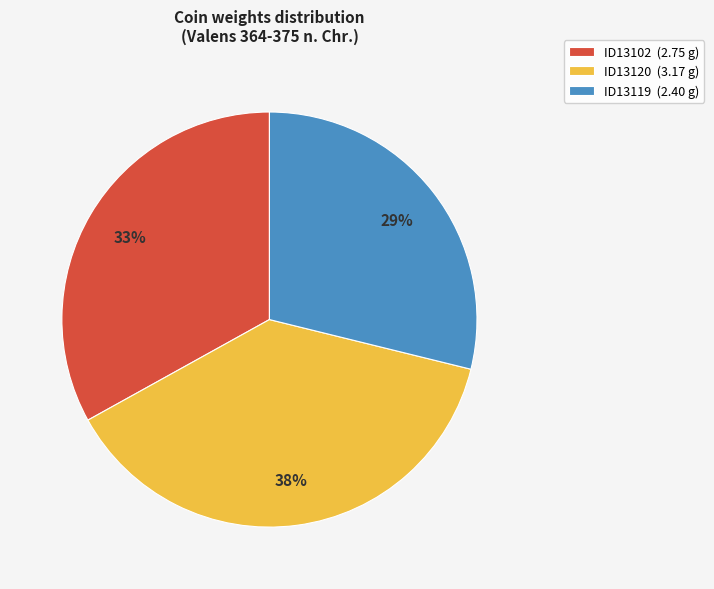

True or false: ID13119 accounts for 29% of the total.

True